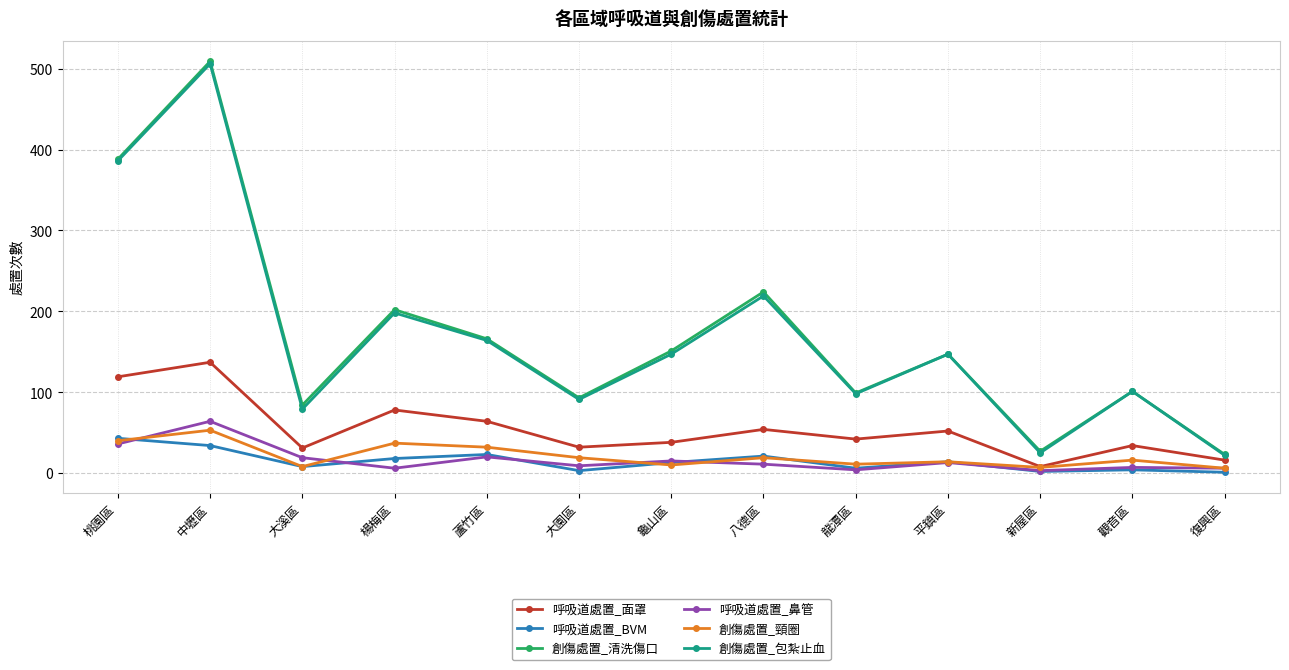

Which series changed the most between 楊梅區 and 龍潭區?

創傷處置_清洗傷口